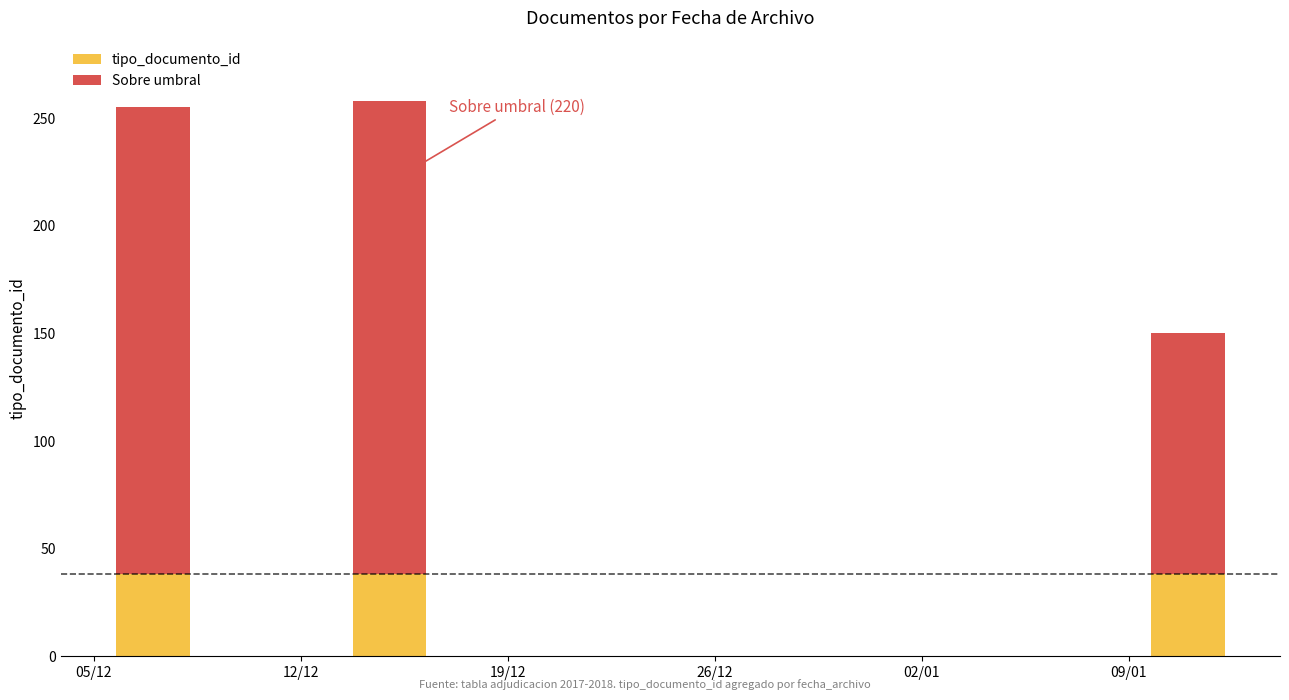

The chart shows a value of 11 at 2017-12-07. True or false?

False